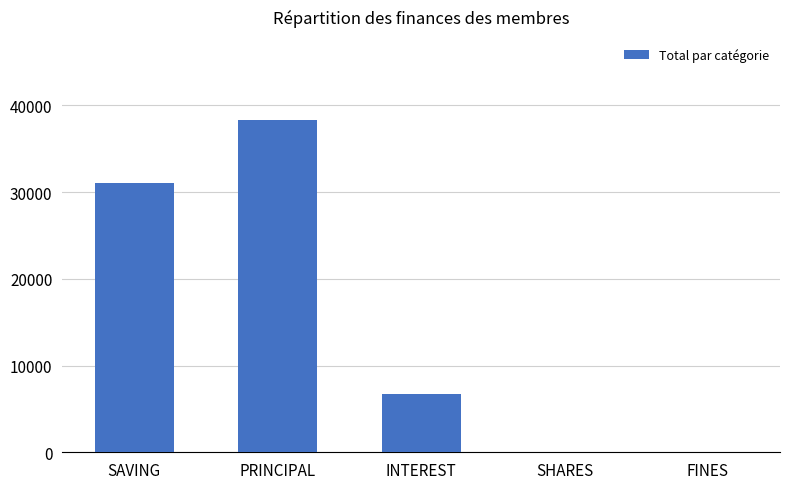

Reading left to right, list all the values displayed in this chart.

SAVING=31000	PRINCIPAL=38300	INTEREST=6700	SHARES=0	FINES=0